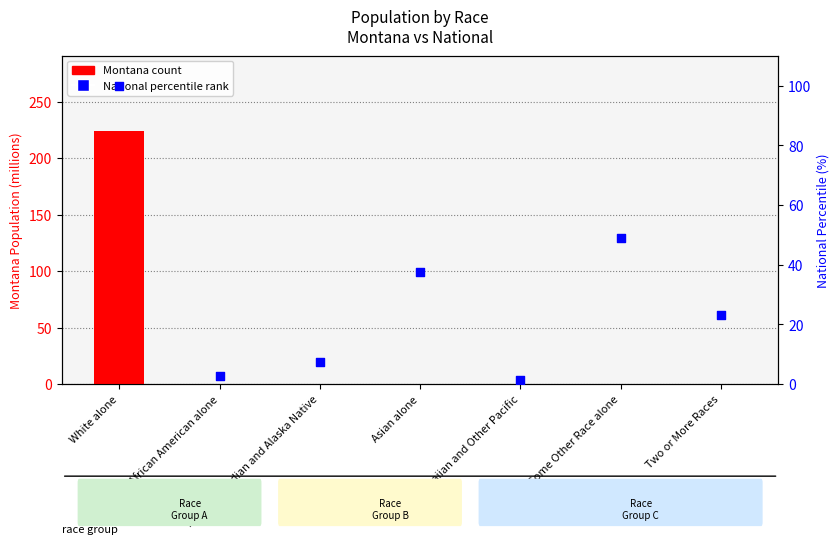

Which series contains the highest Y value?

Montana (millions)